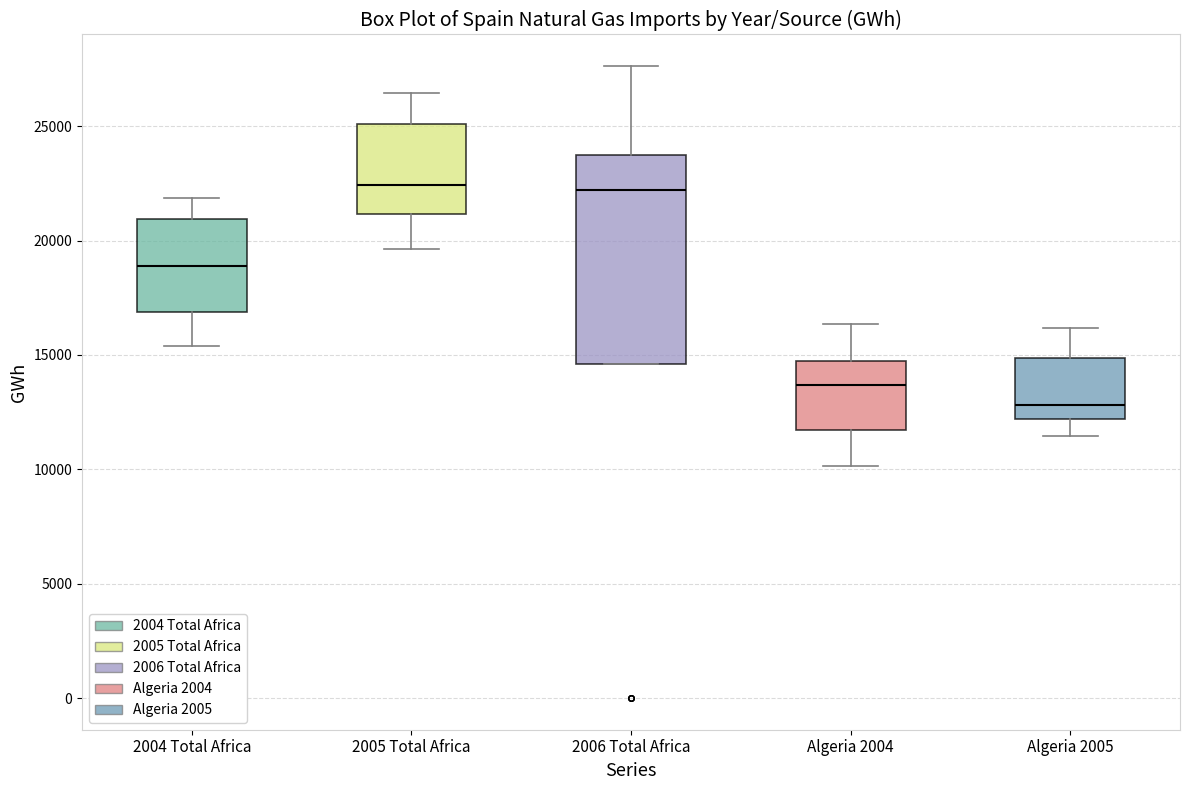

Reading left to right, read every box against the y-axis: the position of its median line, the range the box covers, and the ends of its whiskers. The values are not printed on the chart, so give them approximately, as read against the axis.

2004 Total Africa: median 19000, box 17000 to 21000, whiskers 15500 to 22000
2005 Total Africa: median 22500, box 21000 to 25000, whiskers 19500 to 26500
2006 Total Africa: median 22000, box 14500 to 23500, whiskers 14500 to 27500
Algeria 2004: median 13500, box 11500 to 14500, whiskers 10000 to 16500
Algeria 2005: median 13000, box 12000 to 15000, whiskers 11500 to 16000